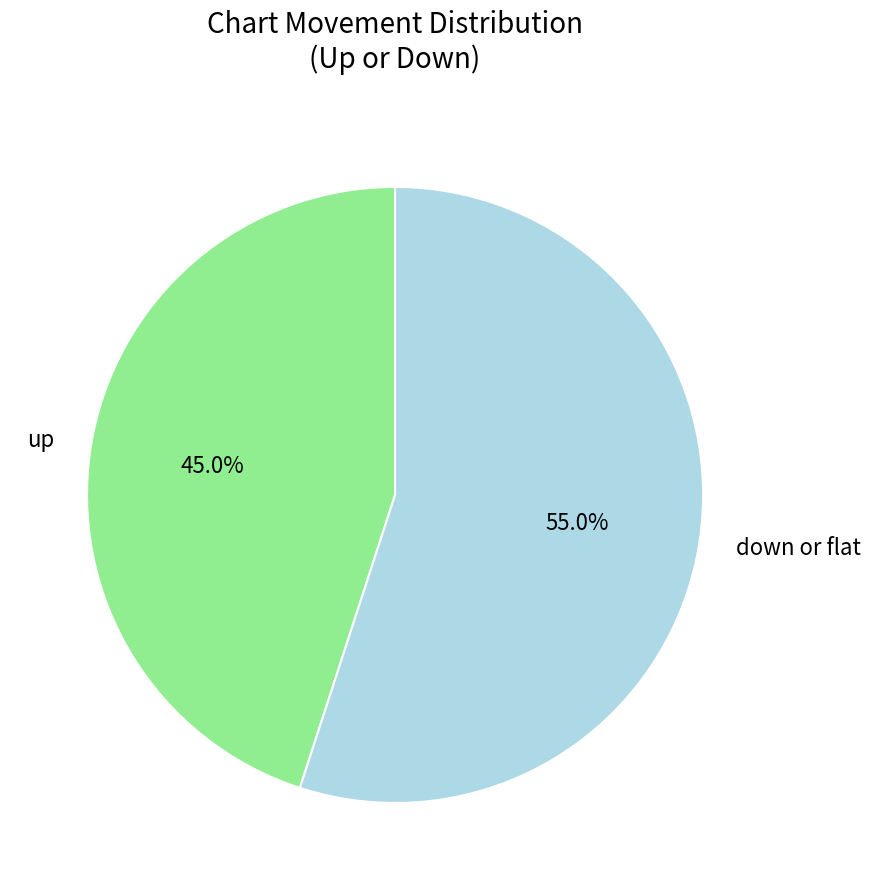

What is the ratio of the value at up to the value at down or flat?

0.8